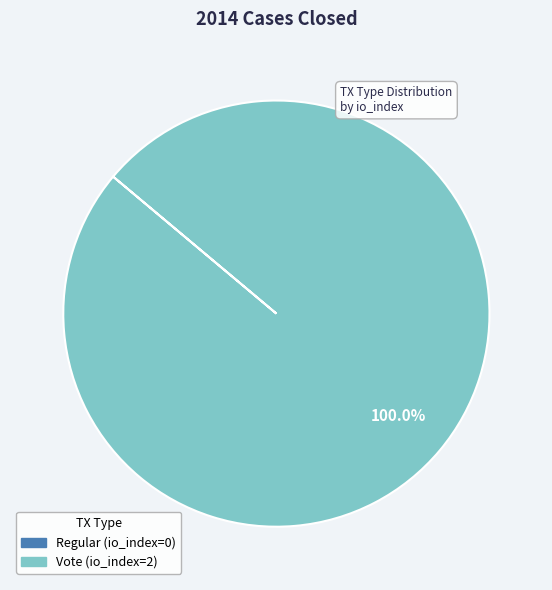

To the nearest percent, what is the difference between the largest and smallest slice percentages?

100%